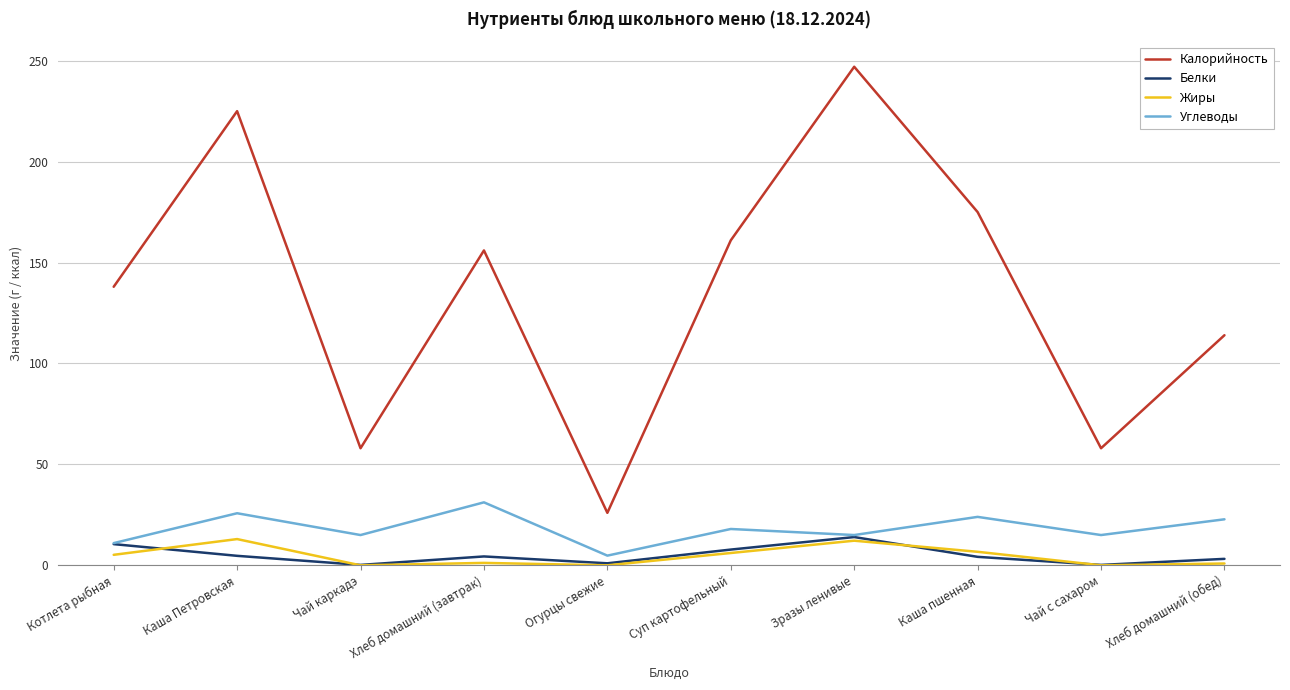

In Калорийность, how many points are higher than both neighbors (excluding endpoints)?

3